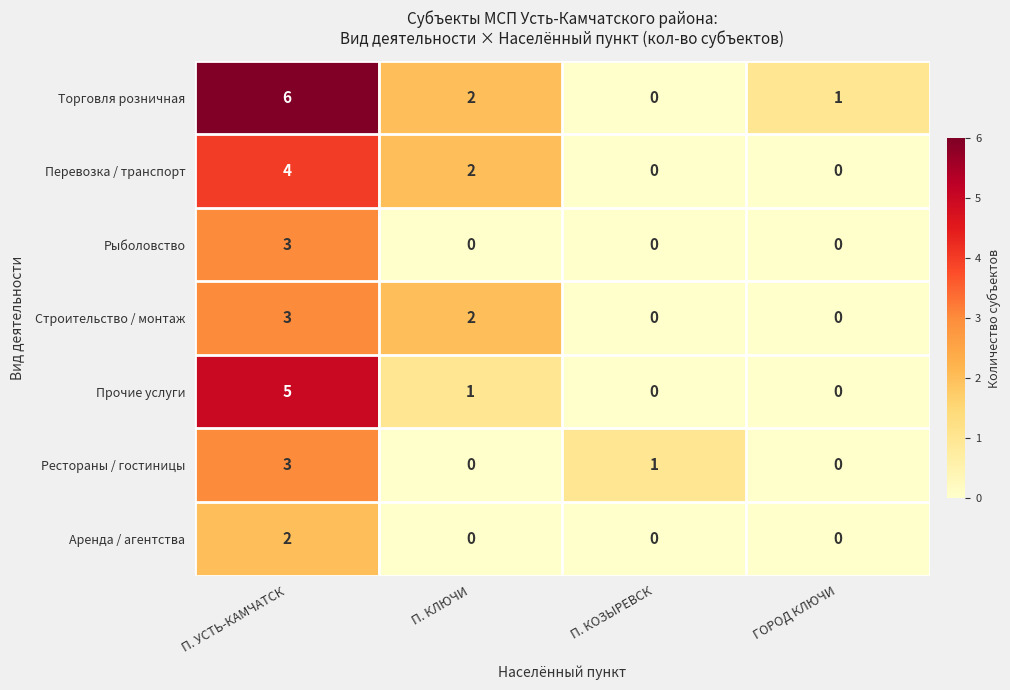

What is the difference between the highest and lowest values at П. КЛЮЧИ?

2